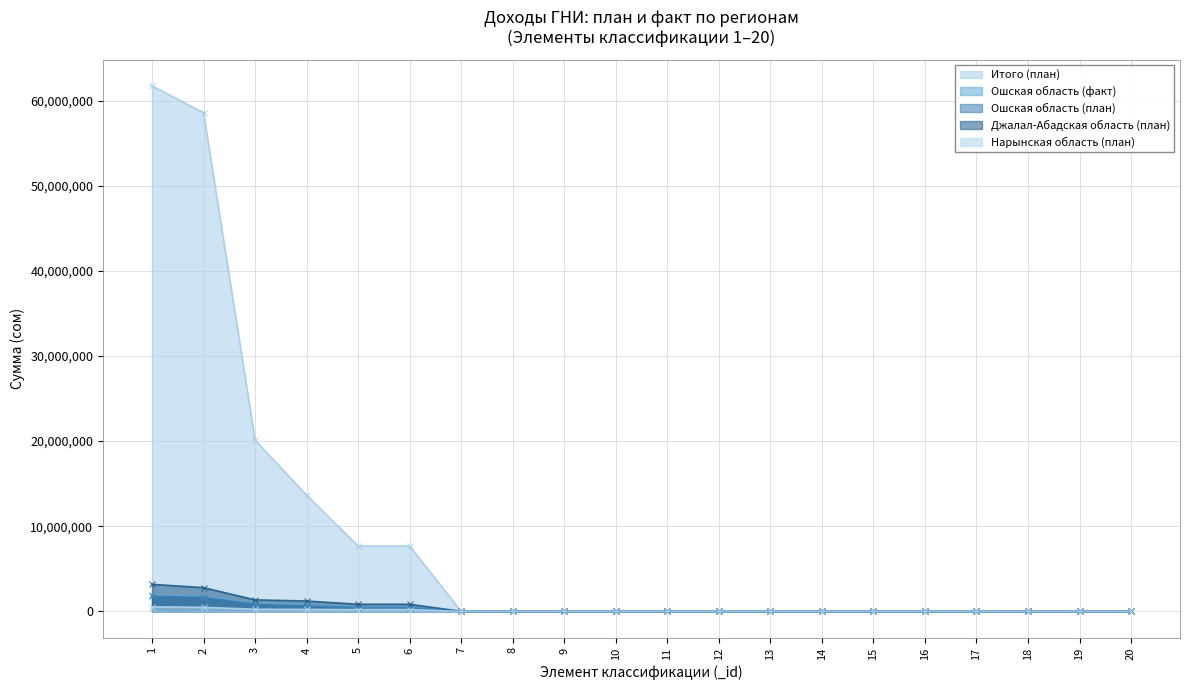

At how many categories does at least one series exceed 16558172?

3